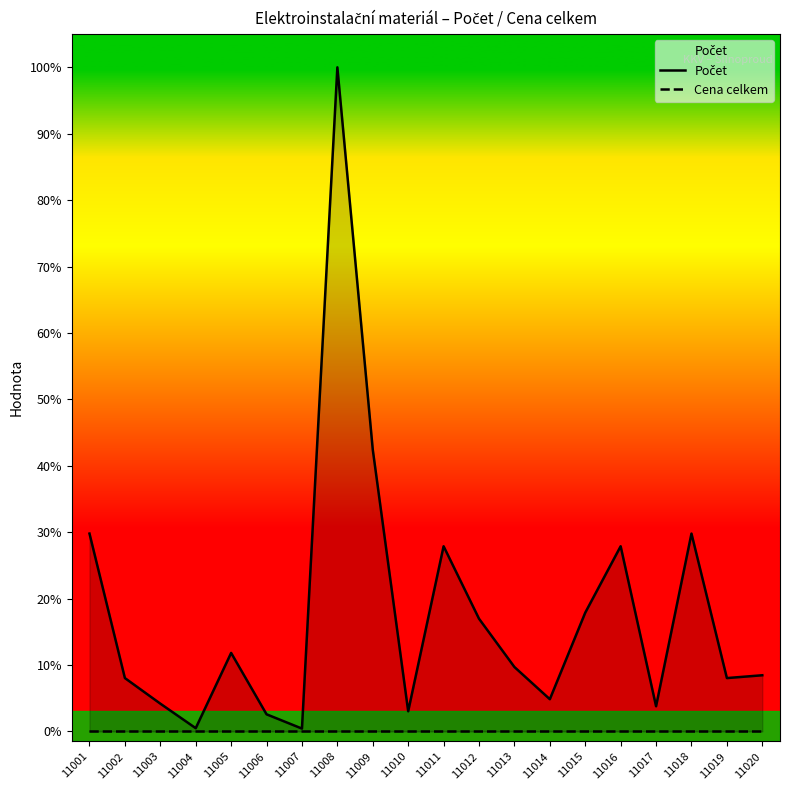

Between 11018 and 11009, which is larger?

11009